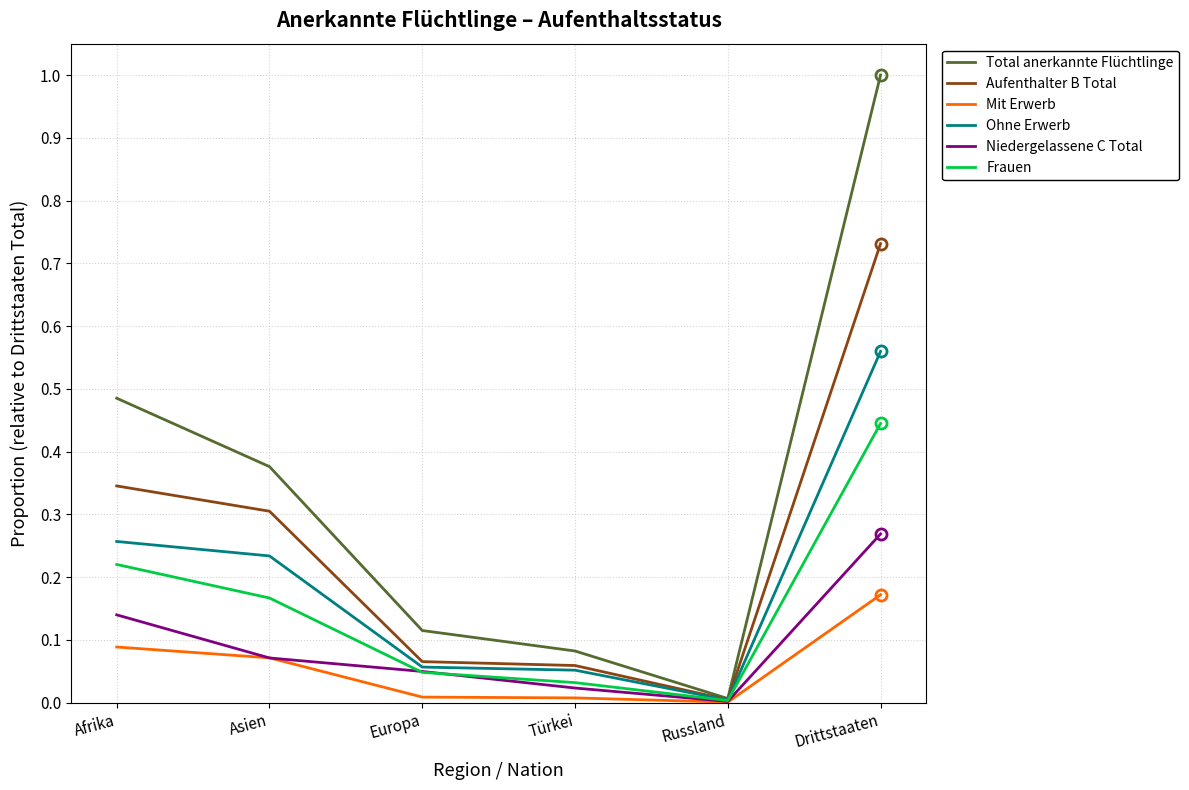

What is the total value across all series at Asien?

1.2